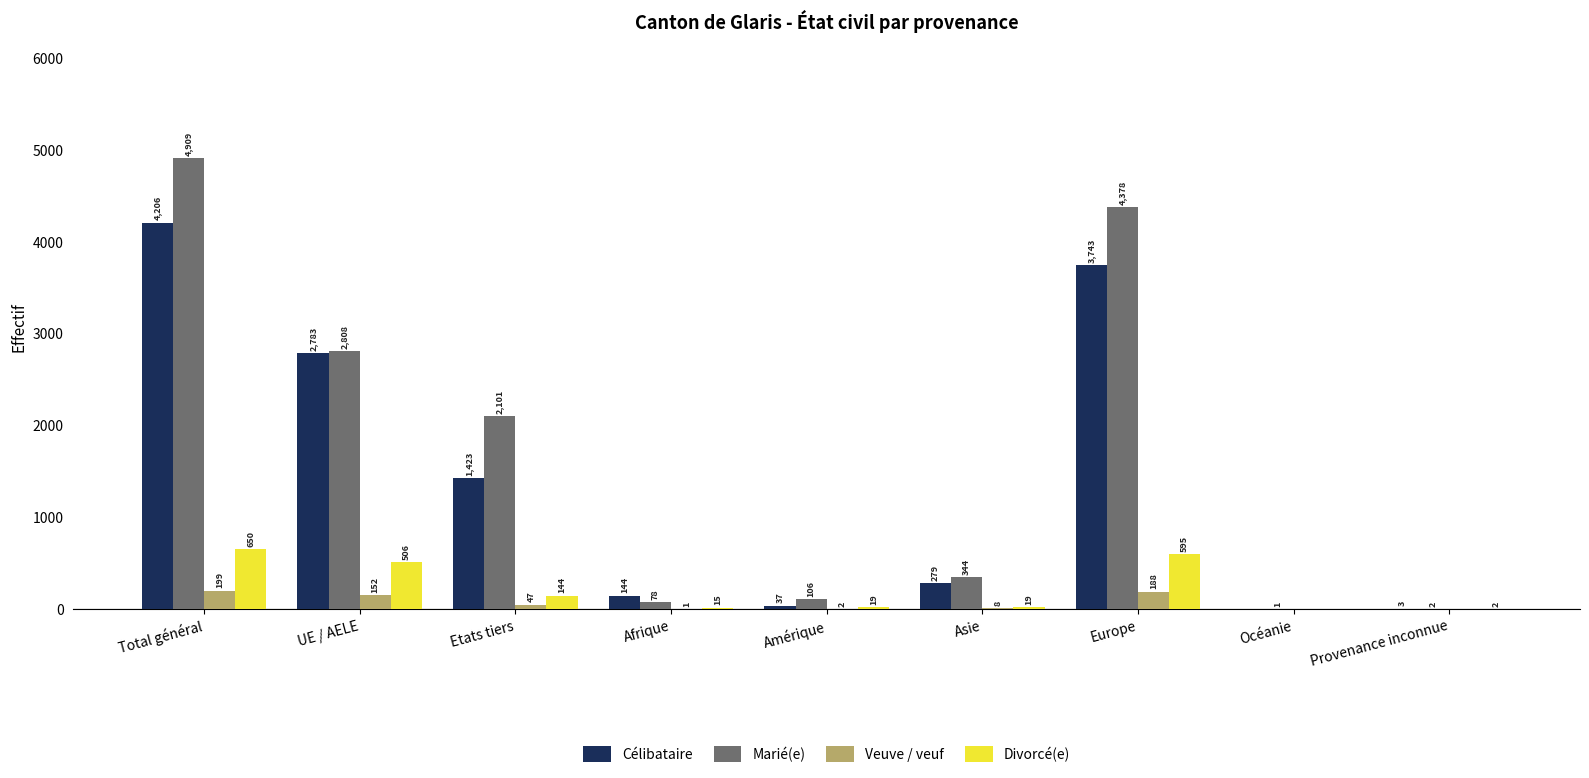

The Marié(e) series shows 8118 at Total général. True or false?

False